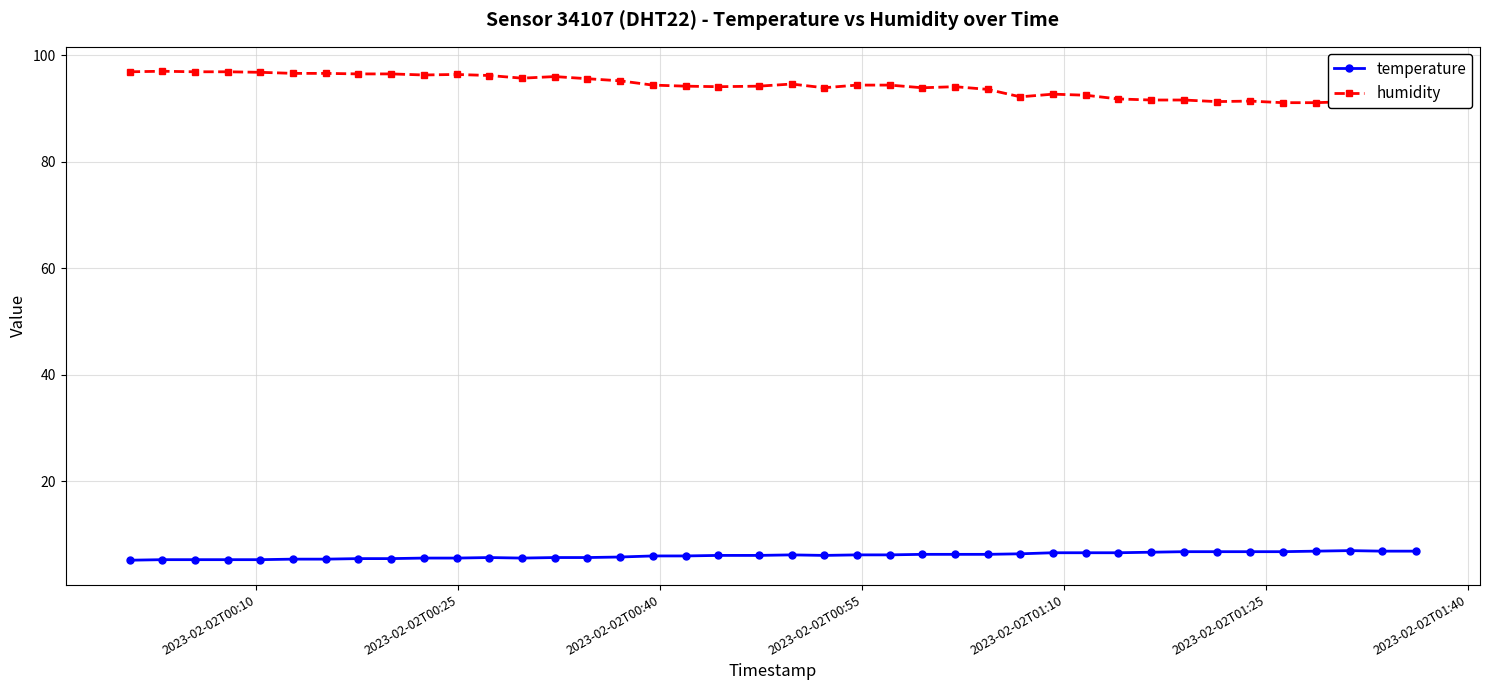

How many interior local peaks does the humidity series have?

8